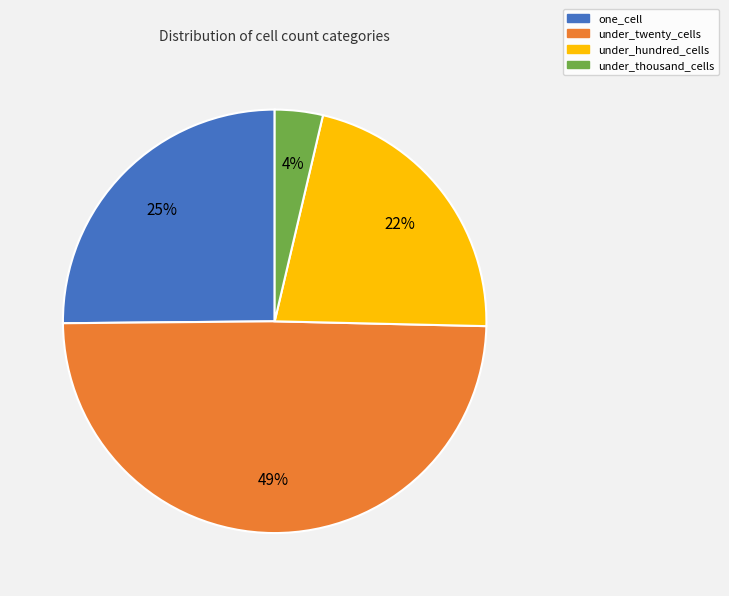

To the nearest percent, what portion does under_twenty_cells represent?

49%